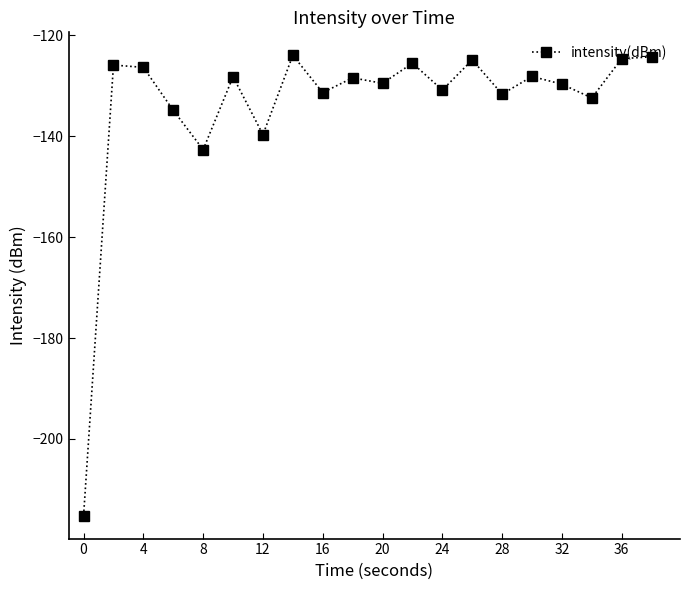

How many interior local valleys (lower than both neighbors) does the data have?

7